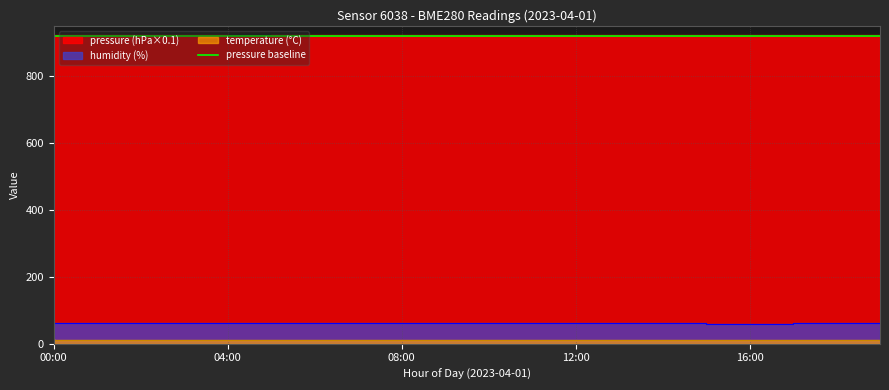

Rank the series by their maximum value, from highest to lowest.

pressure, humidity, temperature